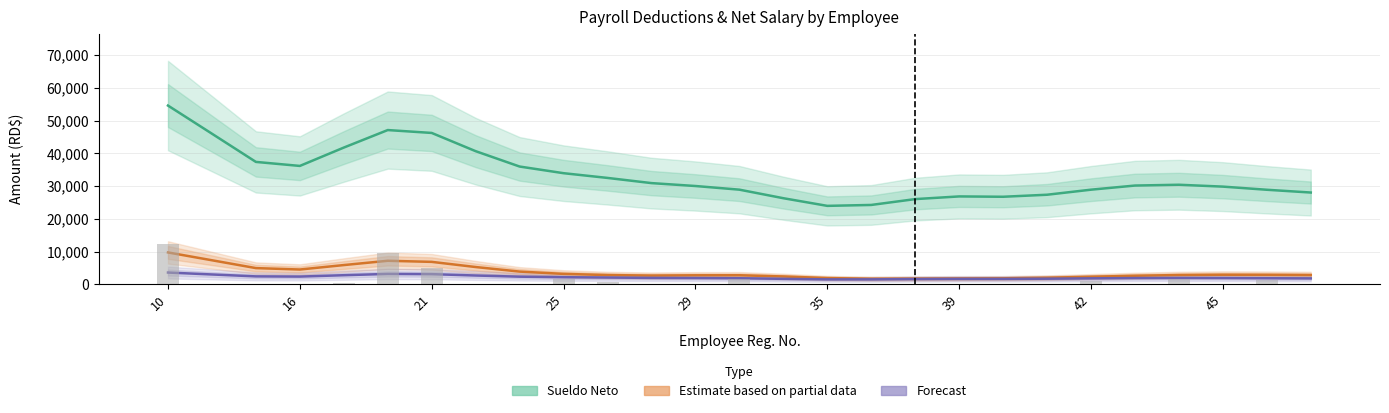

Is it true that Total Deducción (Partial) equals 3627.7 at 29?

False